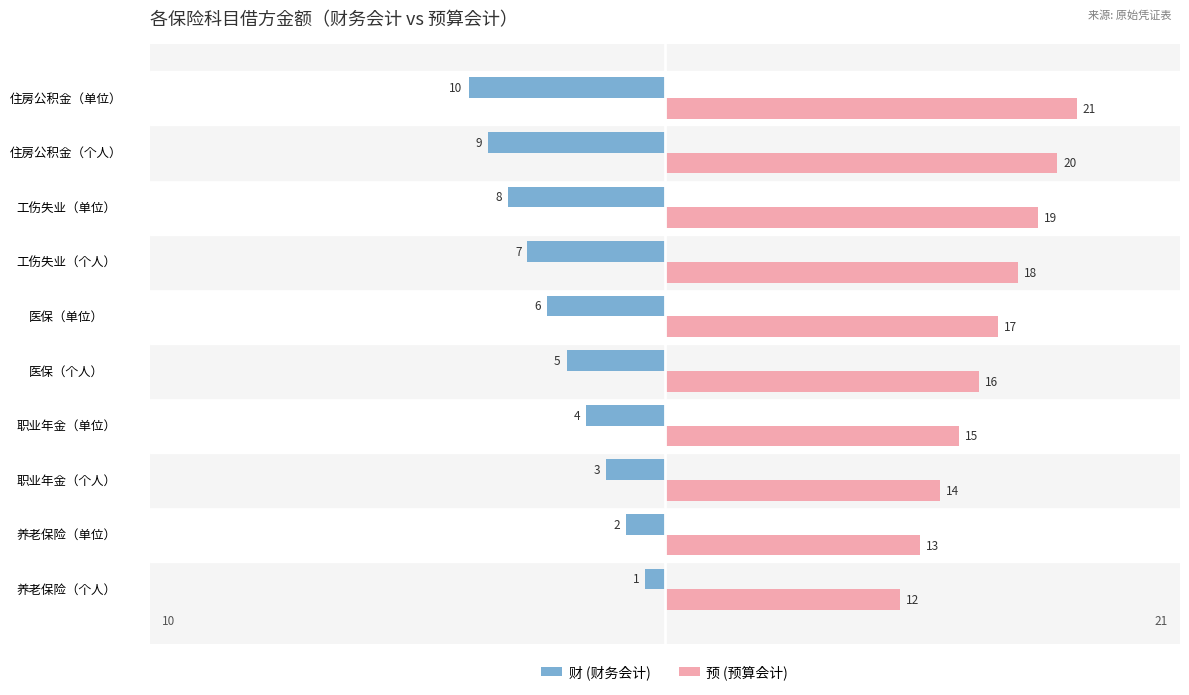

Which series has the largest total across all categories?

预 (预算会计)